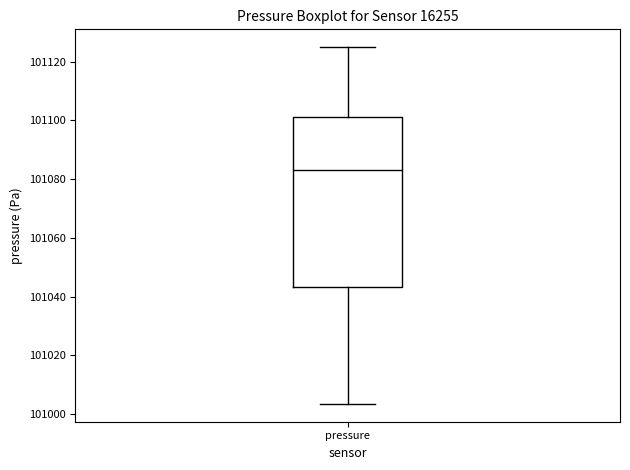

Transcribe this box plot: give where the median line is, the range the box spans, and where the two whiskers end, as read against the y-axis. The values are not printed on the chart, so give them approximately, as read against the axis.

median 101084, box 101044 to 101102, whiskers 101004 to 101124